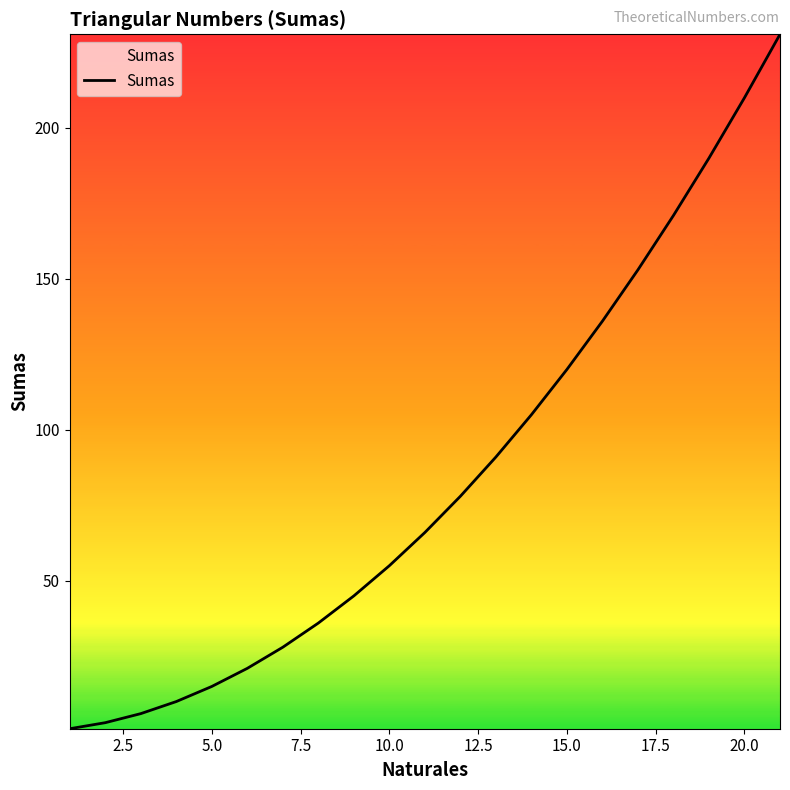

How many lines are shown in the chart?

1